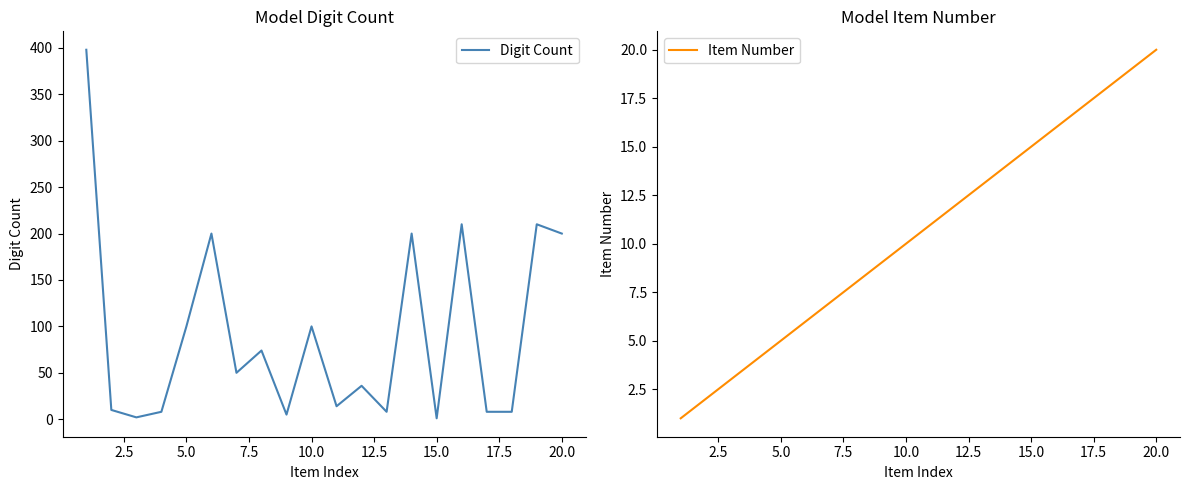

In Digit Count, how many points are lower than both neighbors (excluding endpoints)?

6